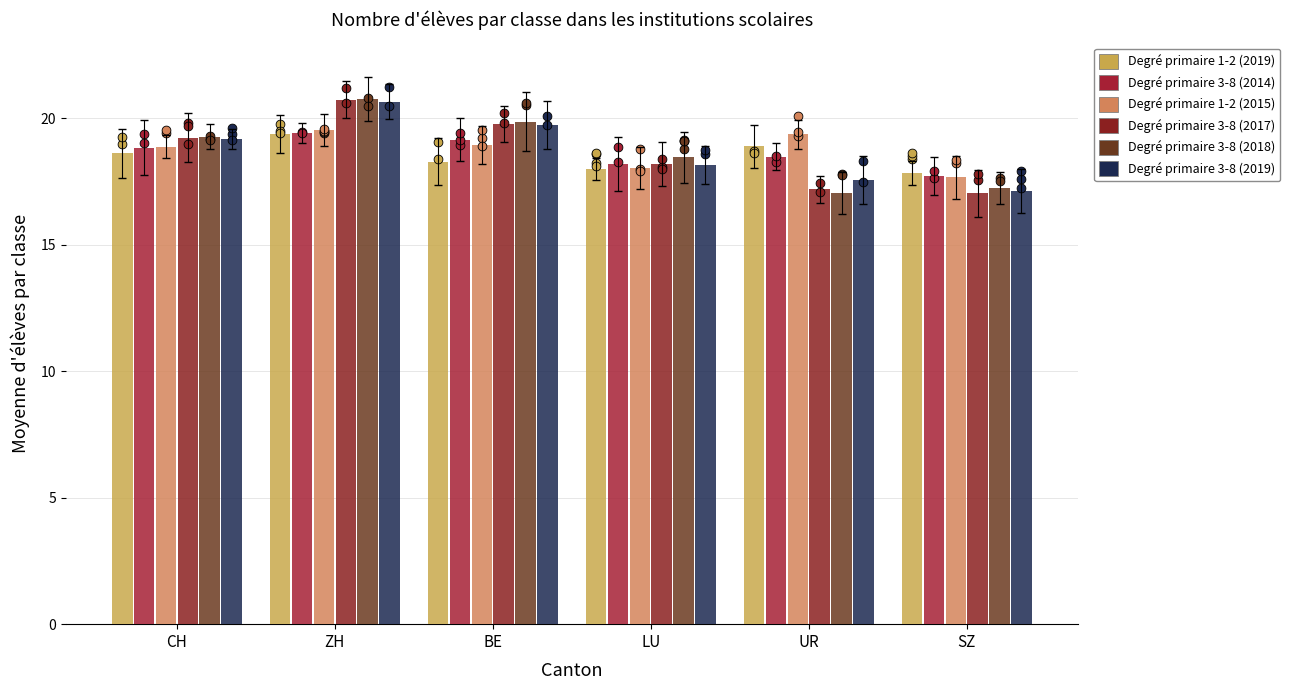

At how many categories does at least one series exceed 17?

6